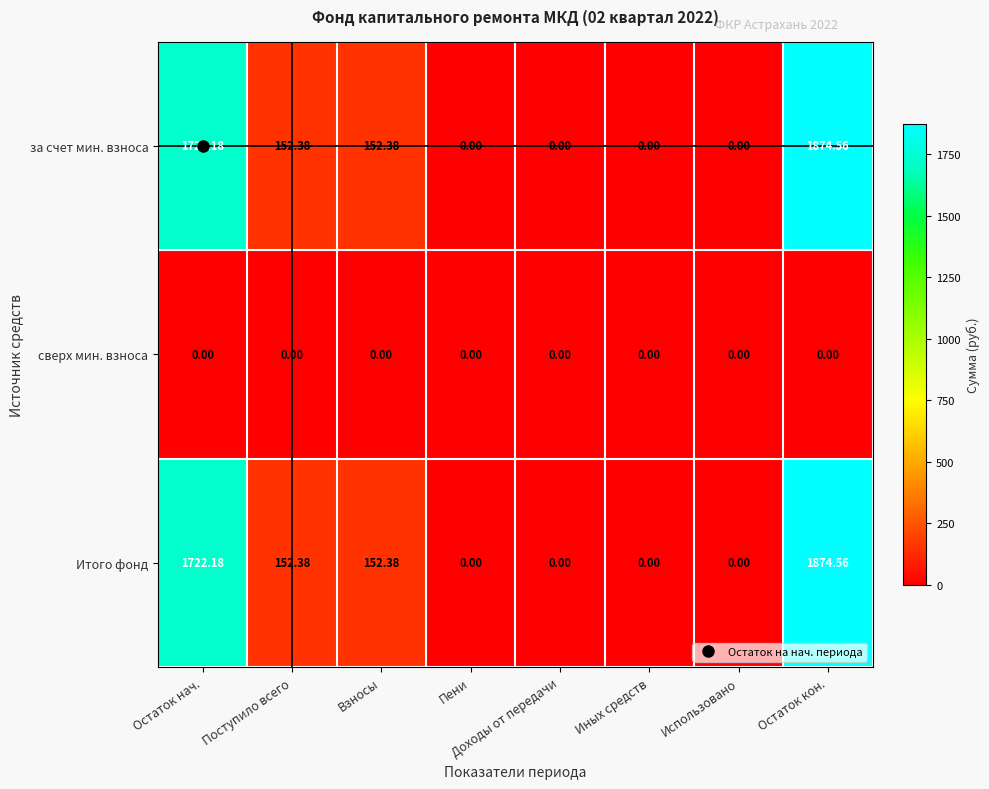

Which category has the highest value across all series?

Остаток кон.